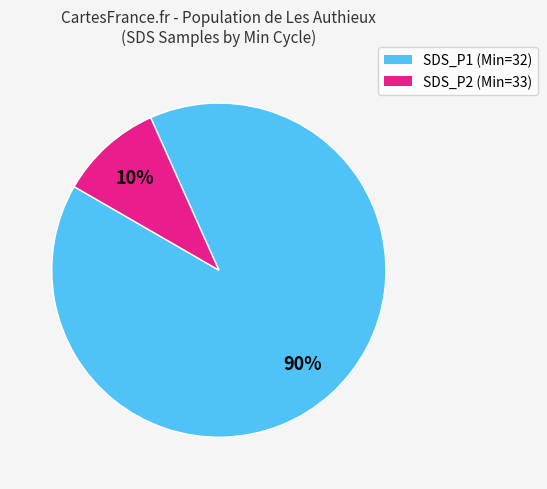

To the nearest percent, what is the difference between the largest and smallest slice percentages?

80%